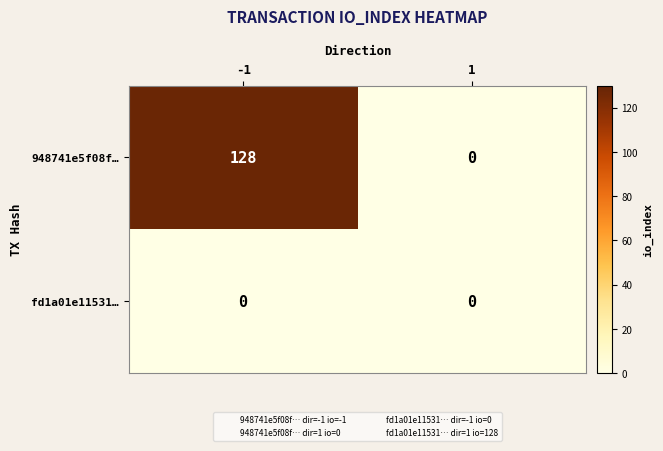

What is the maximum value shown in the chart?

128